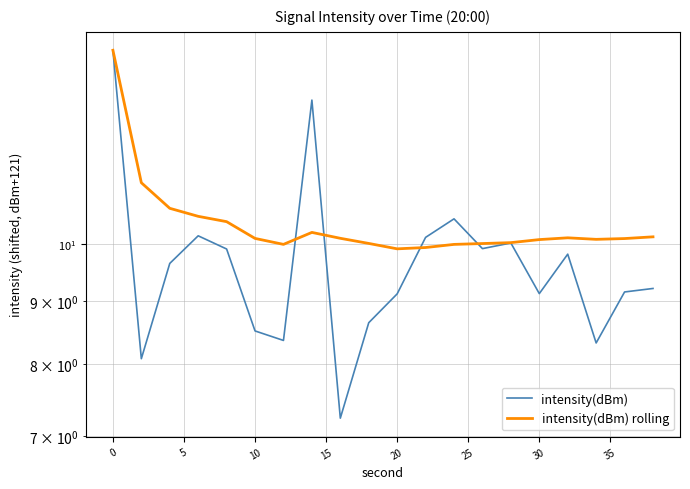

How many data points in intensity(dBm) are above 9?

14